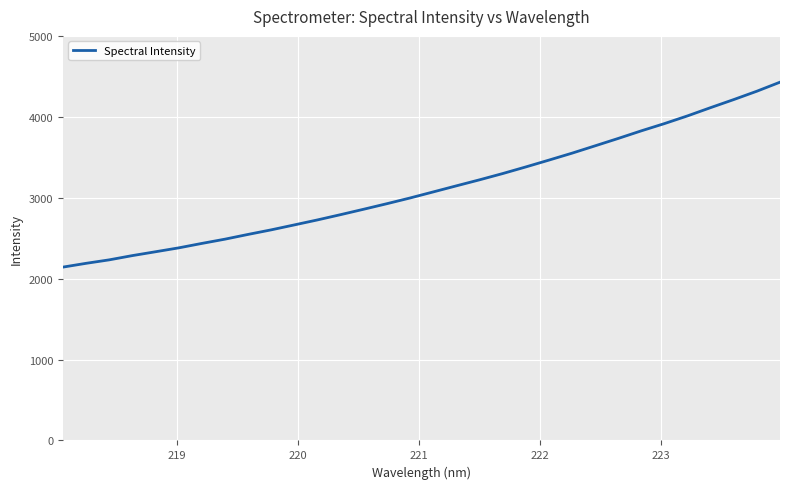

What is the greatest value displayed?

4427.9